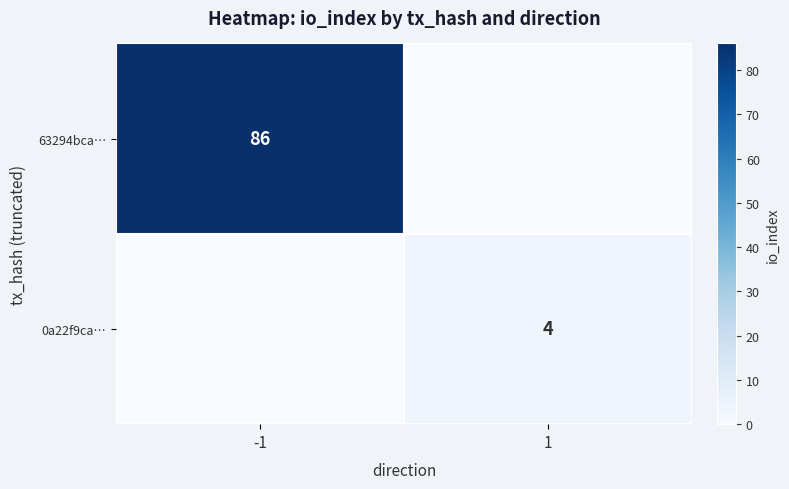

Is the value of 0a22f9ca… at 1 greater than the value of 63294bca… at -1?

No